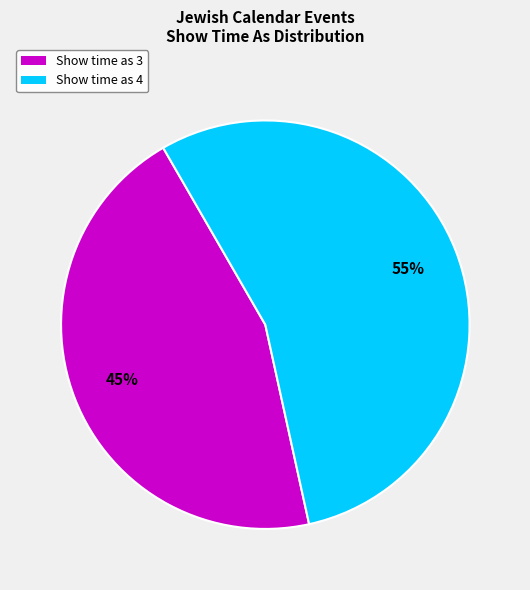

Which has a higher value, Show time as 3 or Show time as 4?

Show time as 4